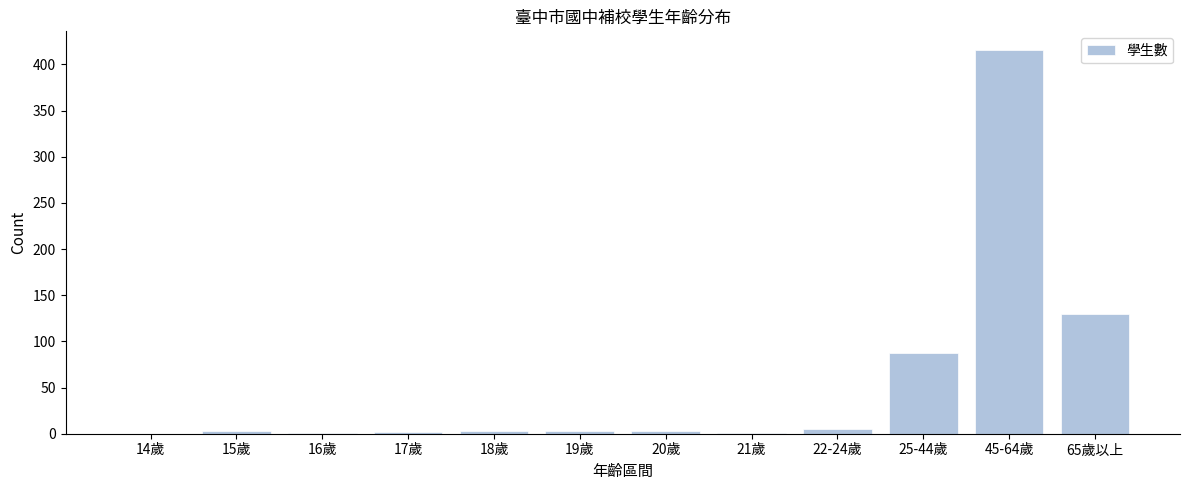

At which label is the value closest to 207?

65歲以上